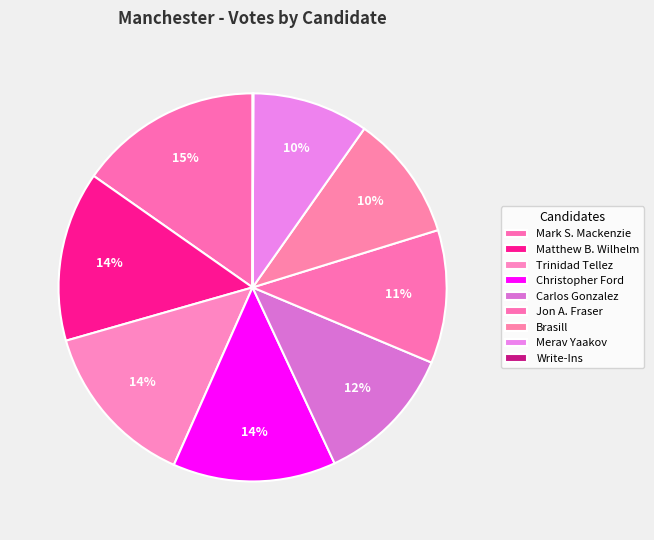

What is the change in value from Jon A. Fraser to Write-Ins?

-5773